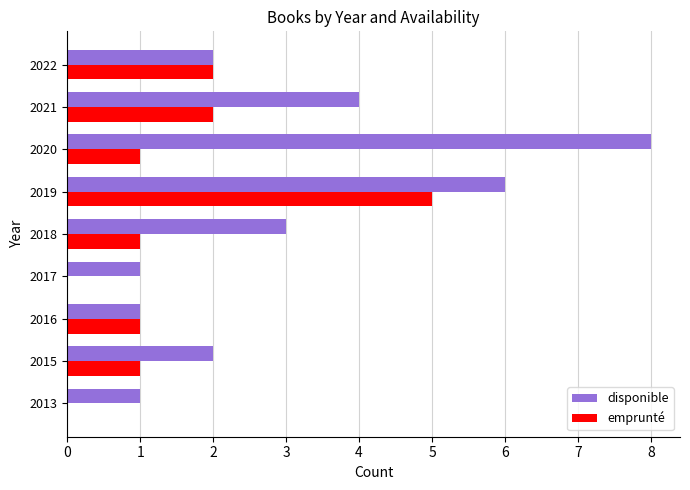

Count the number of categories in the chart.

9